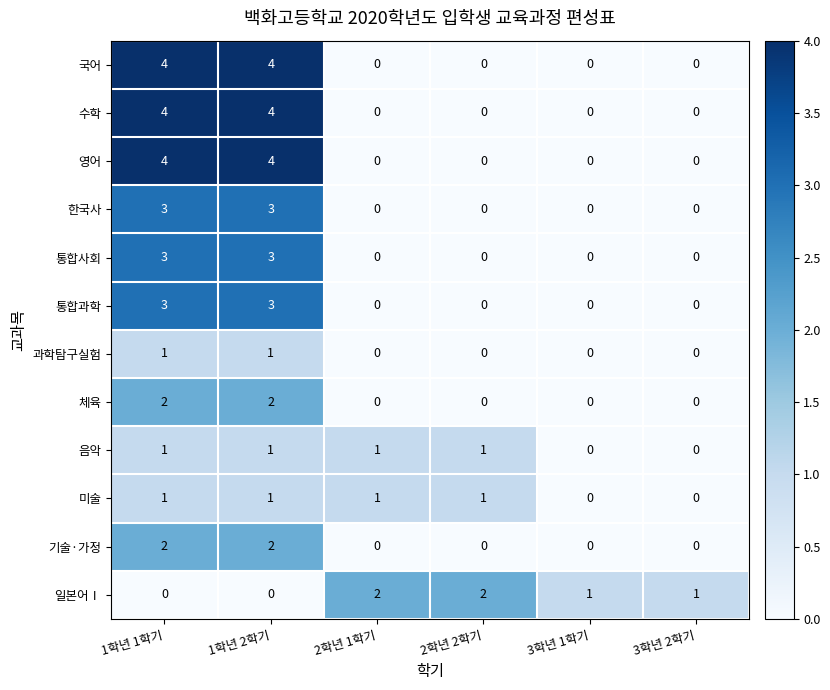

At how many categories does at least one series exceed 3?

2